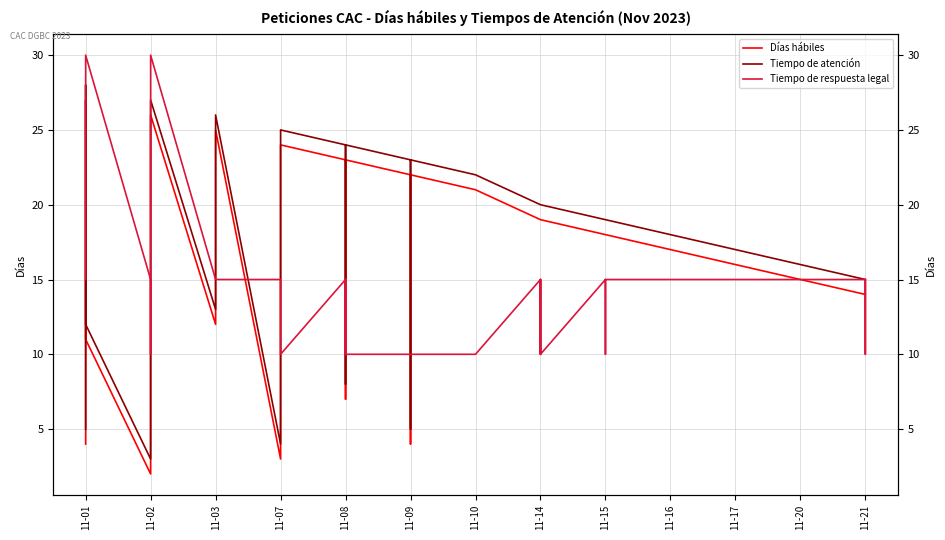

Reading right to left, what are all the values shown in this chart?

Días hábiles: 14	14	14	15	15	15	16	17	17	18	18	18	19	19	19	19	19	19	21	22	4	22	23	7	23	23	24	3	25	16	12	26	26	13	2	11	27	4
Tiempo de atención: 15	15	15	16	16	16	17	18	18	19	19	19	20	20	20	20	20	20	22	23	5	23	24	8	24	24	25	4	26	17	13	27	27	14	3	12	28	5
Tiempo de respuesta legal: 15	10	15	15	15	15	15	15	15	15	10	15	10	15	10	10	15	15	10	10	10	10	10	15	10	15	10	15	15	15	15	30	10	15	15	30	30	15